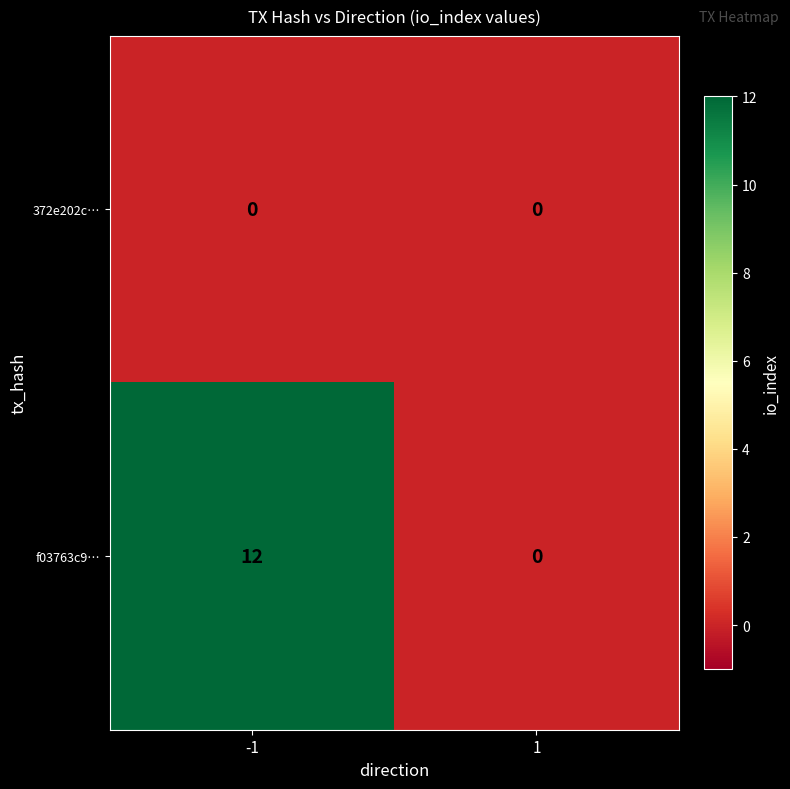

The 372e202c… series shows 0 at -1. True or false?

True